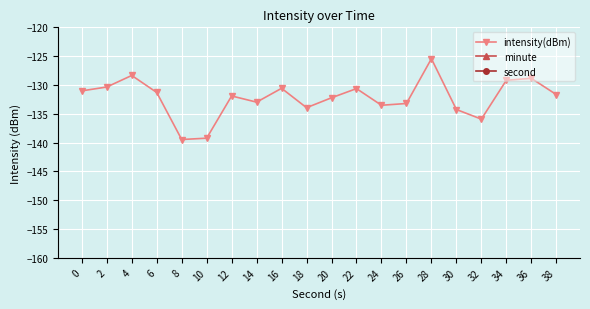

Reading left to right, list all the values displayed in this chart.

intensity(dBm): 0=-131.0	2=-130.3	4=-128.3	6=-131.3	8=-139.5	10=-139.2	12=-131.9	14=-133.0	16=-130.6	18=-133.9	20=-132.2	22=-130.6	24=-133.5	26=-133.2	28=-125.4	30=-134.3	32=-135.9	34=-129.2	36=-128.8	38=-131.7
minute: 0=0.0	2=0.0	4=0.0	6=0.0	8=0.0	10=0.0	12=0.0	14=0.0	16=0.0	18=0.0	20=0.0	22=0.0	24=0.0	26=0.0	28=0.0	30=0.0	32=0.0	34=0.0	36=0.0	38=0.0
second: 0=0.0	2=2.0	4=4.0	6=6.0	8=8.0	10=10.0	12=12.0	14=14.0	16=16.0	18=18.0	20=20.0	22=22.0	24=24.0	26=26.0	28=28.0	30=30.0	32=32.0	34=34.0	36=36.0	38=38.0